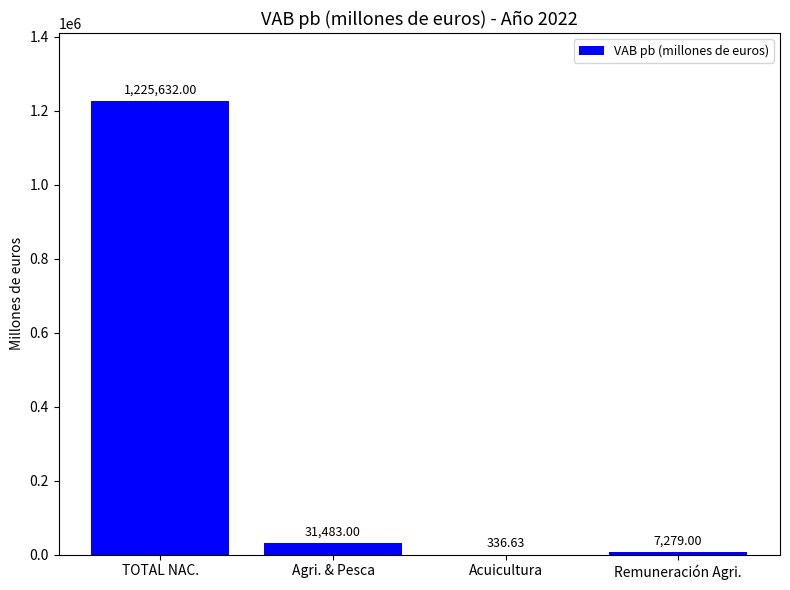

Which category has the highest value across all series?

TOTAL NAC.